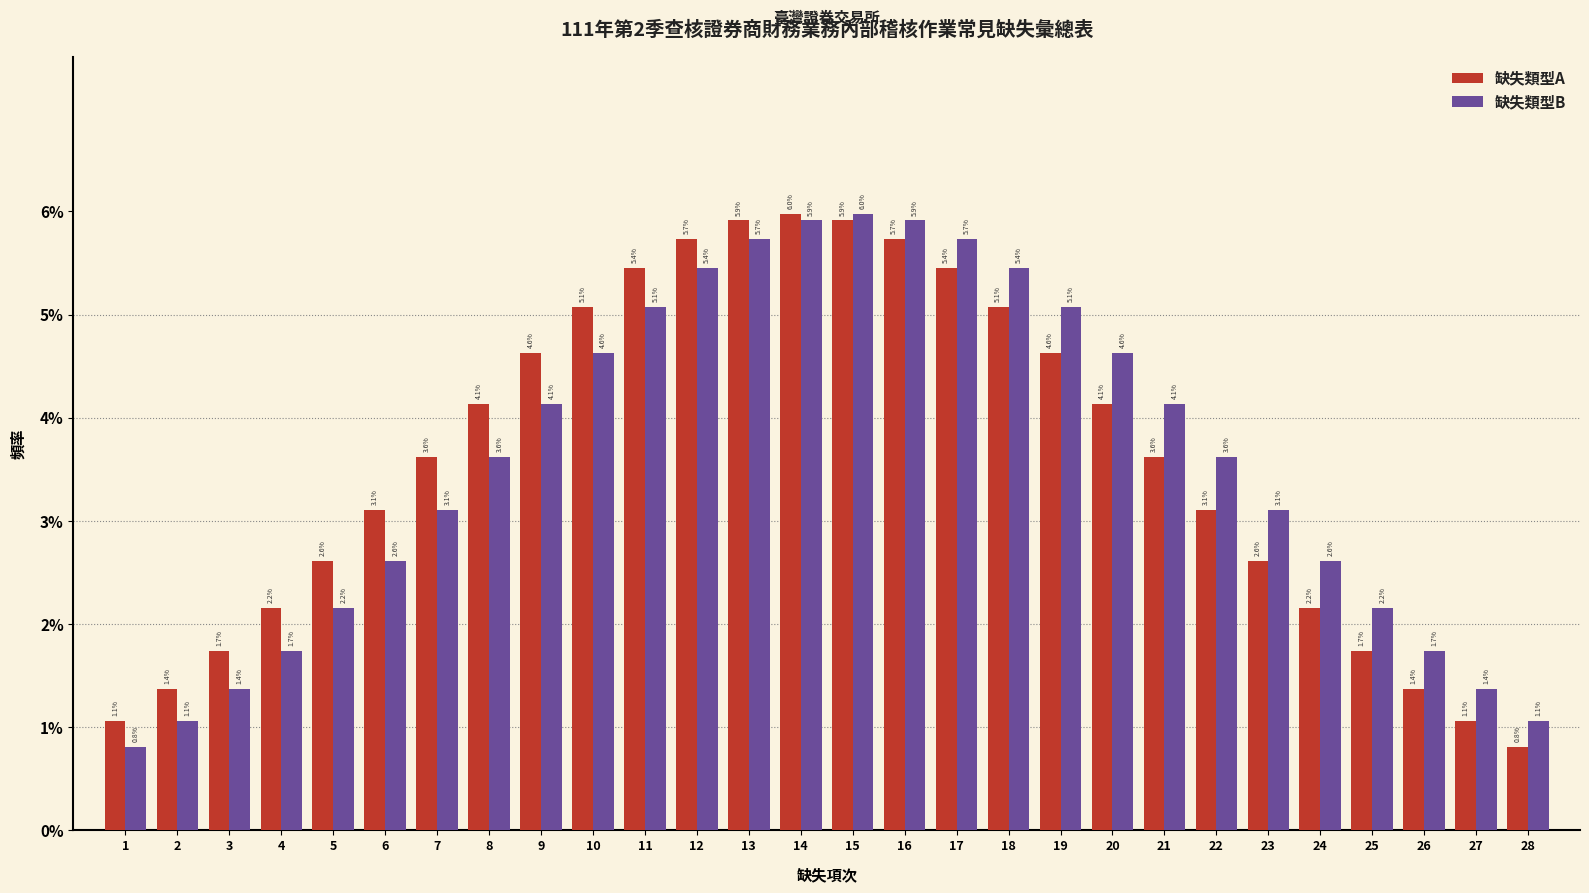

Reading left to right, list all the values displayed in this chart.

缺失類型A: 1=1.1	2=1.4	3=1.7	4=2.2	5=2.6	6=3.1	7=3.6	8=4.1	9=4.6	10=5.1	11=5.4	12=5.7	13=5.9	14=6.0	15=5.9	16=5.7	17=5.4	18=5.1	19=4.6	20=4.1	21=3.6	22=3.1	23=2.6	24=2.2	25=1.7	26=1.4	27=1.1	28=0.8
缺失類型B: 1=0.8	2=1.1	3=1.4	4=1.7	5=2.2	6=2.6	7=3.1	8=3.6	9=4.1	10=4.6	11=5.1	12=5.4	13=5.7	14=5.9	15=6.0	16=5.9	17=5.7	18=5.4	19=5.1	20=4.6	21=4.1	22=3.6	23=3.1	24=2.6	25=2.2	26=1.7	27=1.4	28=1.1